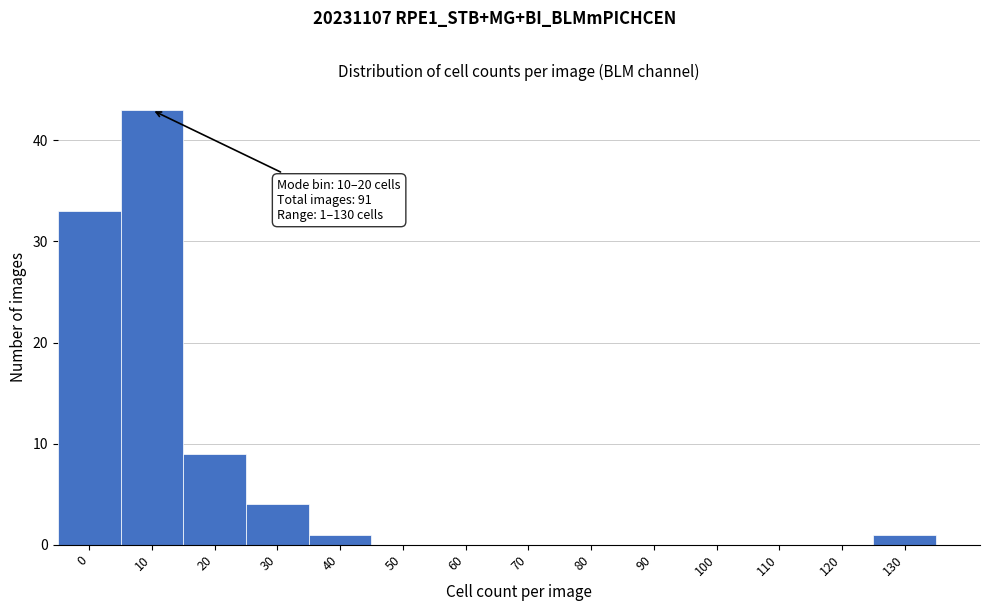

Reading right to left, what are all the values shown in this chart?

130=1	120=0	110=0	100=0	90=0	80=0	70=0	60=0	50=0	40=1	30=4	20=9	10=43	0=33